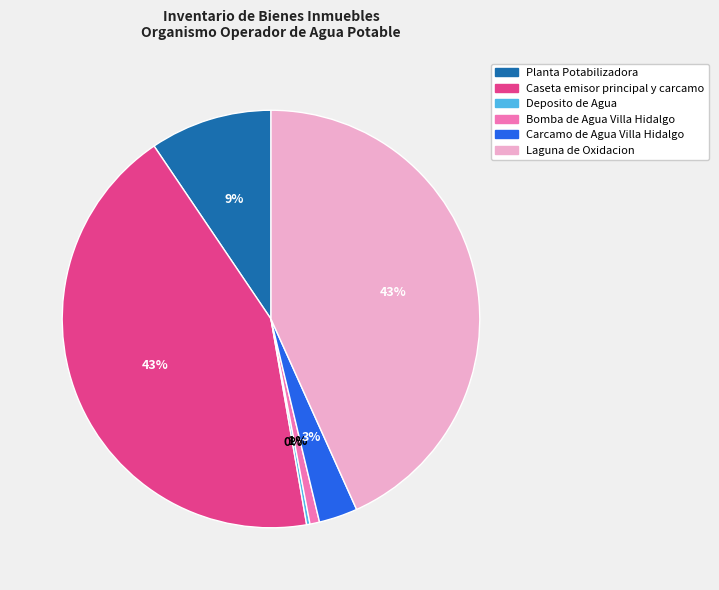

Is the sum of Bomba de Agua Villa Hidalgo and Planta Potabilizadora greater than half?

No